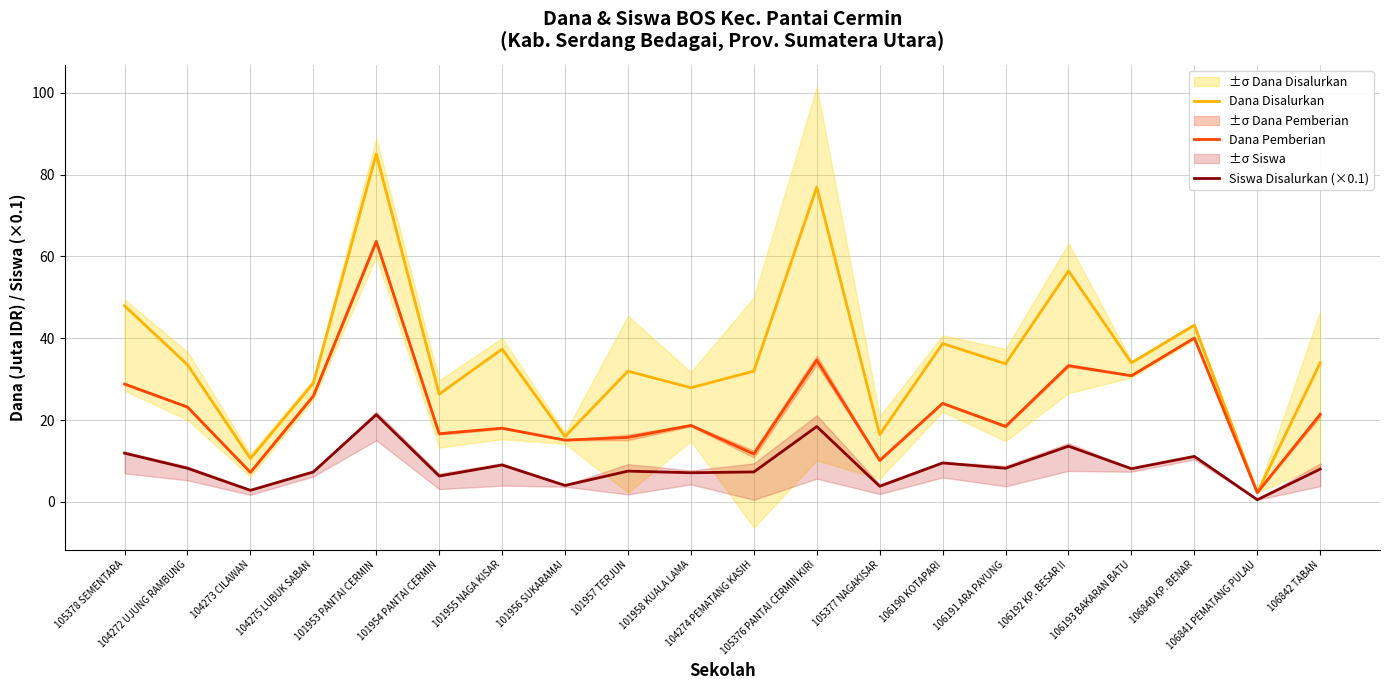

True or false: Siswa Disalurkan (×0.1) and Dana Pemberian cross at least once.

False